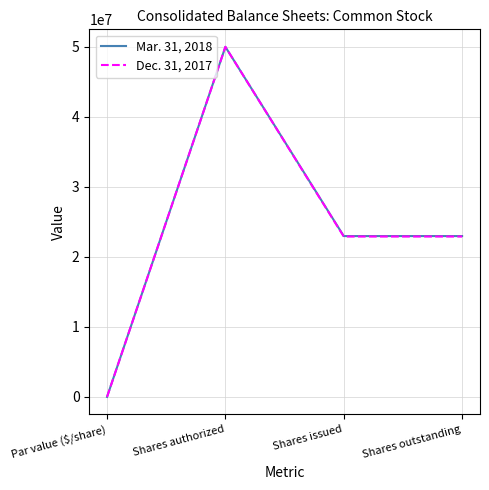

Reading right to left, what are all the values shown in this chart?

Mar. 31, 2018: Shares outstanding=22973261	Shares issued=22973261	Shares authorized=50000000	Par value ($/share)=0
Dec. 31, 2017: Shares outstanding=22907844	Shares issued=22907844	Shares authorized=50000000	Par value ($/share)=0